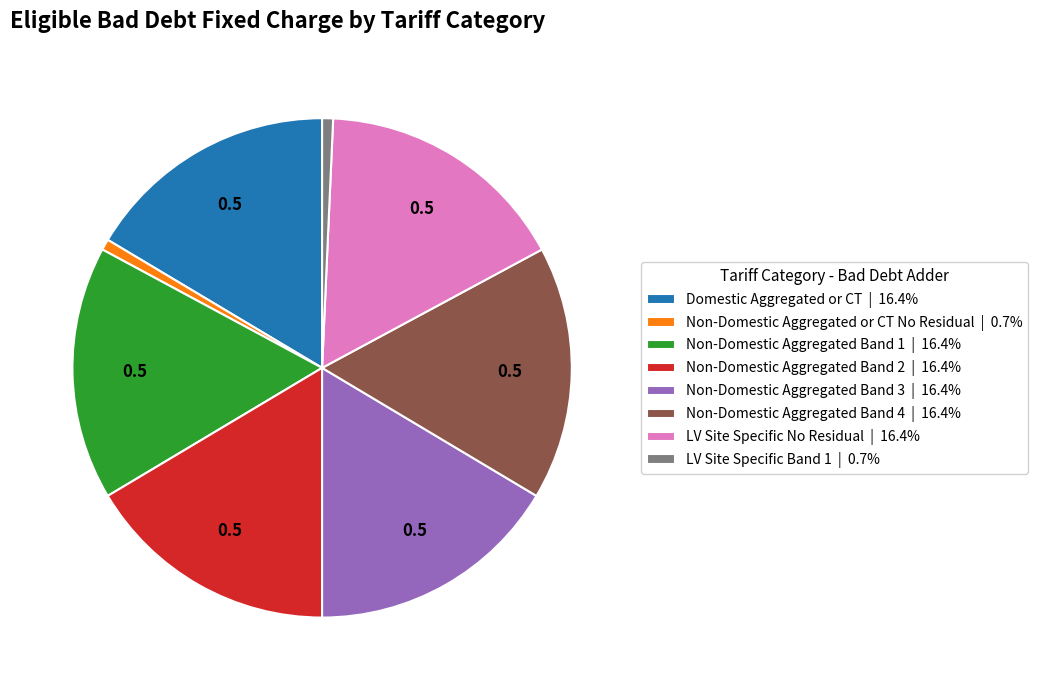

Does any single category account for the majority?

No